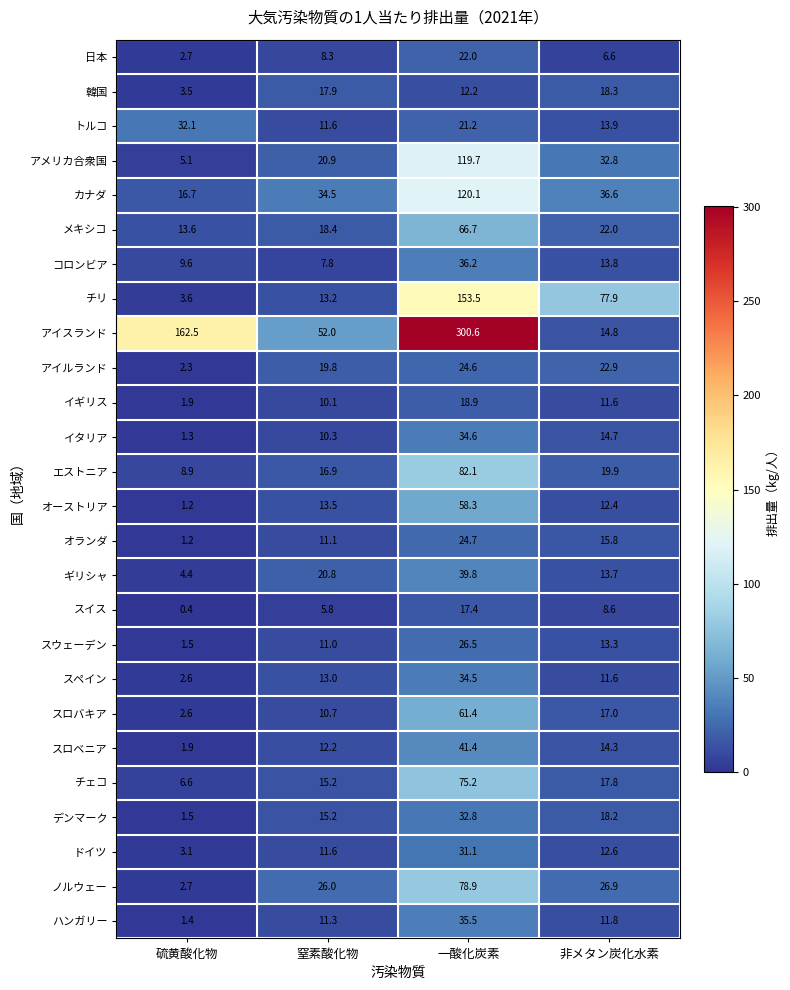

What is the sum of all スロベニア values?

69.8